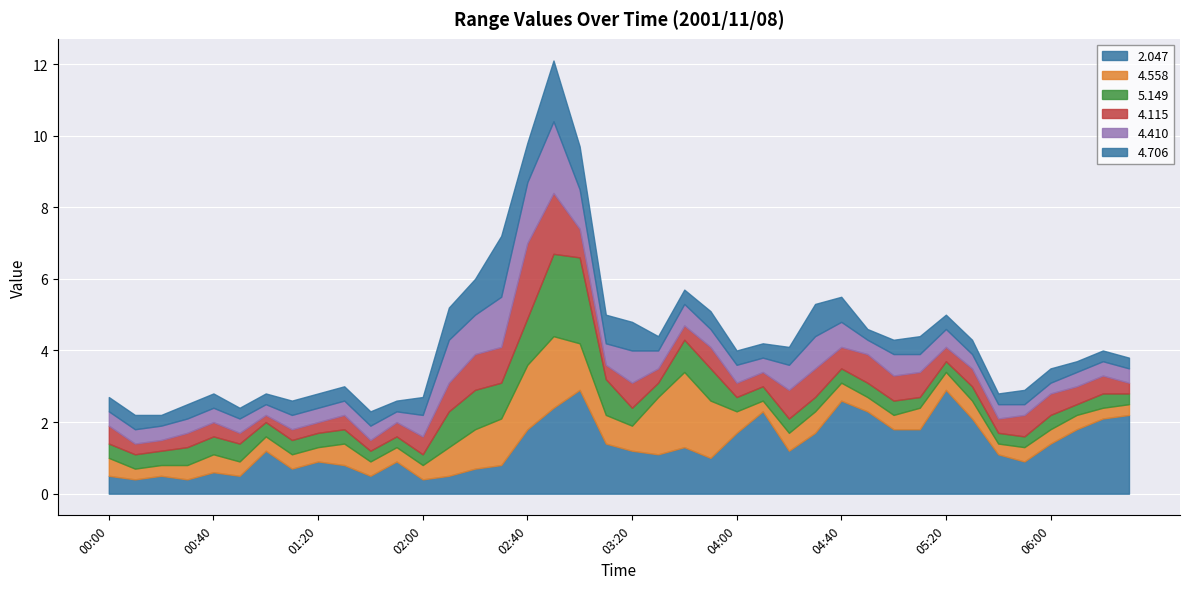

What is the difference between the second highest and minimum values in the   4.115 series?

1.5